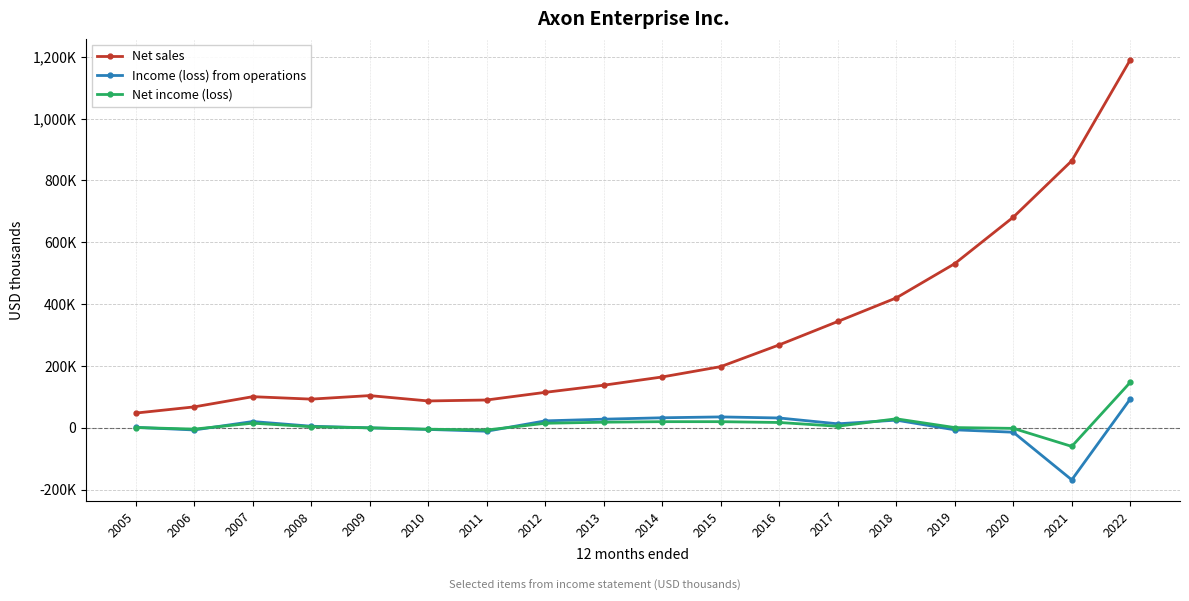

Which series changed the most between 2018 and 2022?

Net sales